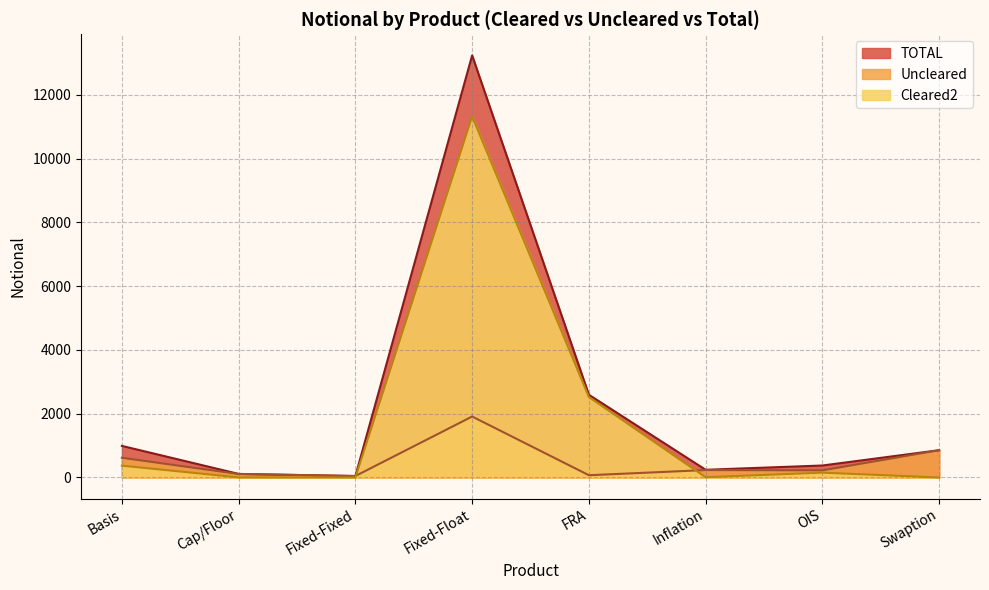

What value does the TOTAL series have at Cap/Floor?

112